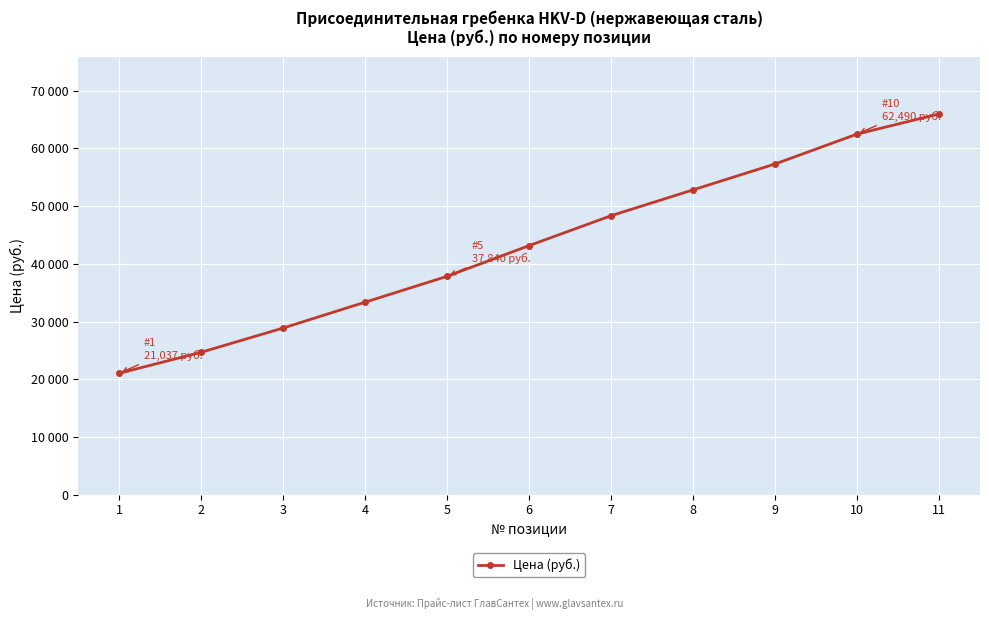

What is the difference between the values at 5 and 2?

13164